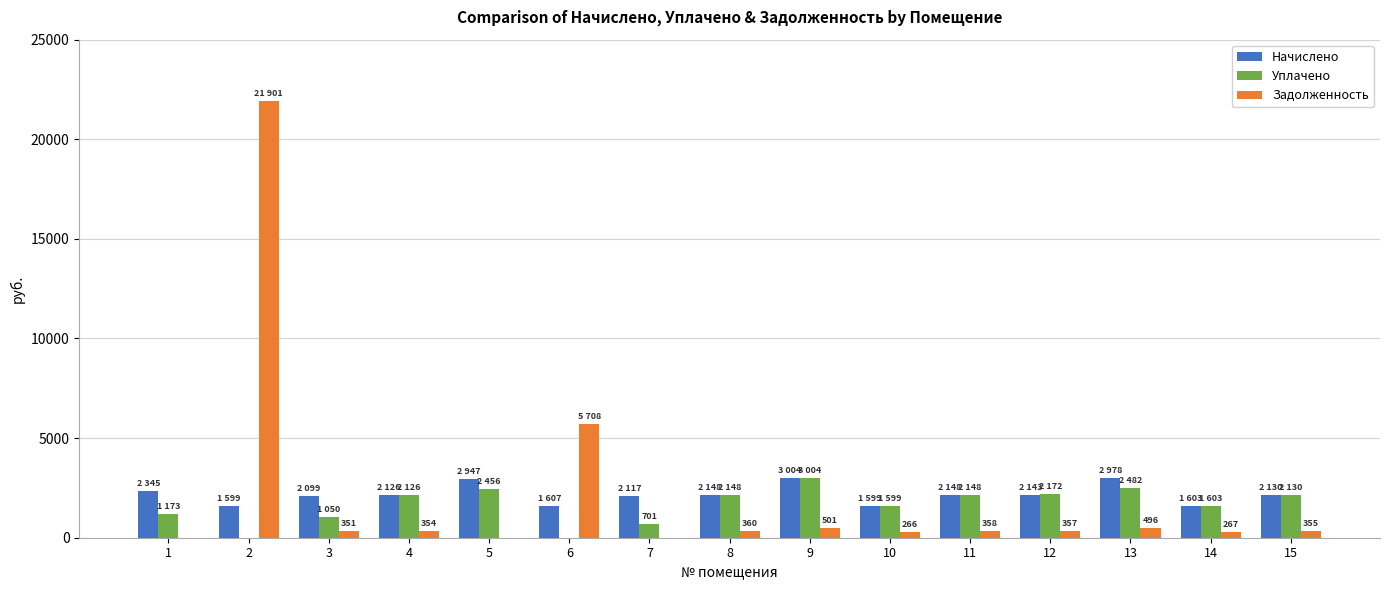

The value of Уплачено at 2 is 0.0. True or false?

True